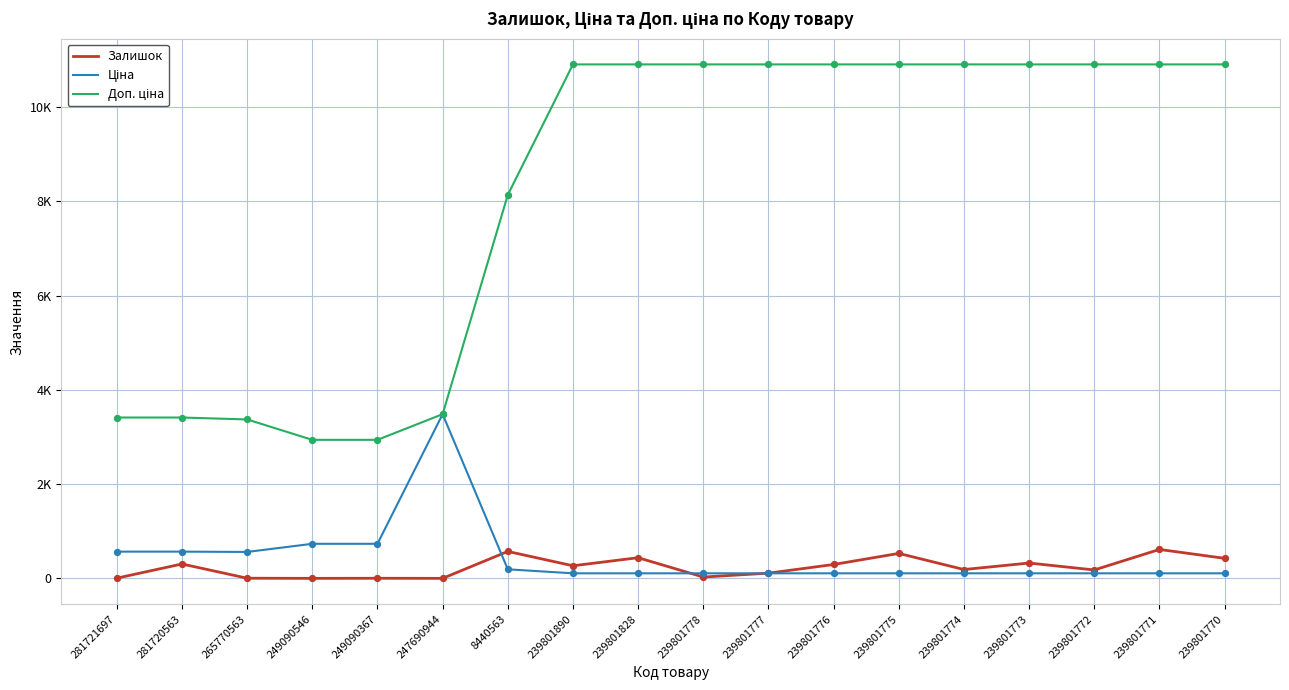

At which category is the sum across all series the highest?

239801771